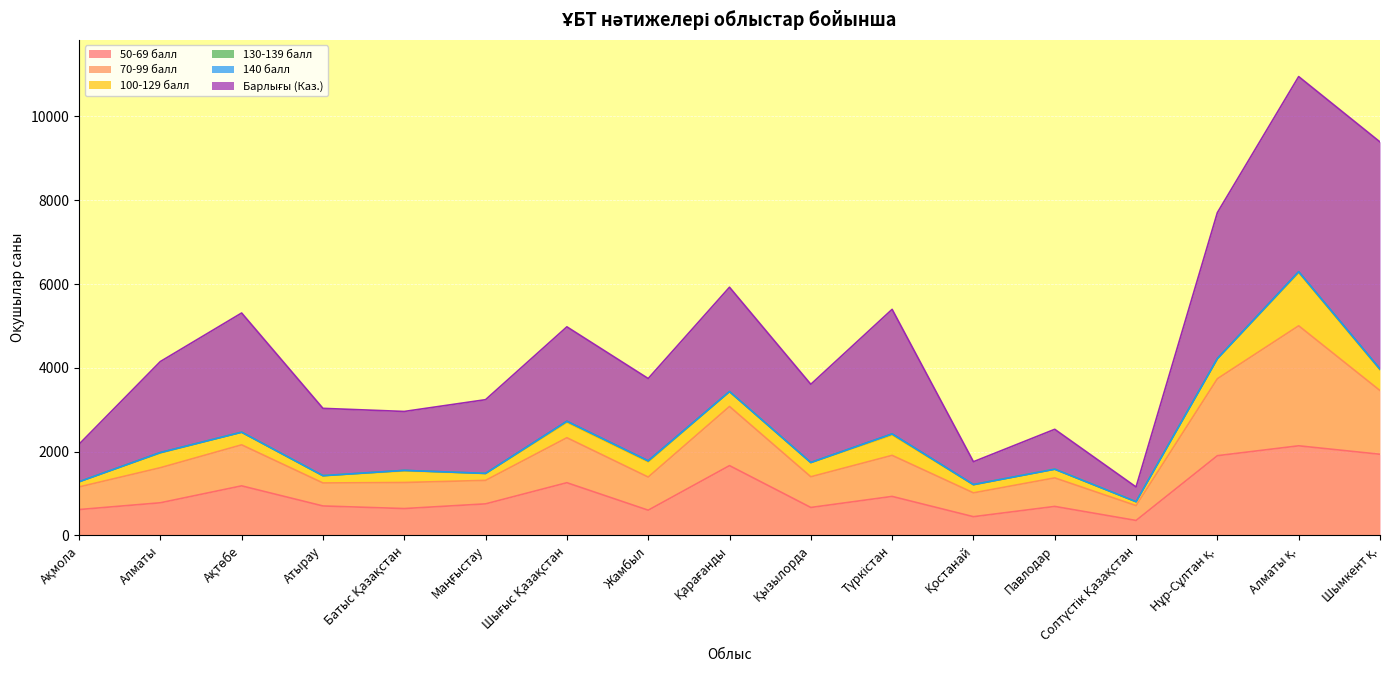

Reading left to right, list all the values displayed in this chart.

50-69 балл: Ақмола=616	Алматы=778	Ақтөбе=1182	Атырау=702	Батыс Қазақстан=640	Маңғыстау=752	Шығыс Қазақстан=1257	Жамбыл=601	Қарағанды=1665	Қызылорда=666	Түркістан=930	Қостанай=446	Павлодар=691	Солтүстік Қазақстан=356	Нұр-Сұлтан қ.=1902	Алматы қ.=2138	Шымкент қ.=1936
70-99 балл: Ақмола=540	Алматы=837	Ақтөбе=979	Атырау=549	Батыс Қазақстан=622	Маңғыстау=561	Шығыс Қазақстан=1074	Жамбыл=791	Қарағанды=1412	Қызылорда=733	Түркістан=980	Қостанай=569	Павлодар=681	Солтүстік Қазақстан=355	Нұр-Сұлтан қ.=1837	Алматы қ.=2865	Шымкент қ.=1521
100-129 балл: Ақмола=123	Алматы=351	Ақтөбе=300	Атырау=172	Батыс Қазақстан=276	Маңғыстау=162	Шығыс Қазақстан=365	Жамбыл=362	Қарағанды=355	Қызылорда=336	Түркістан=484	Қостанай=191	Павлодар=207	Солтүстік Қазақстан=93	Нұр-Сұлтан қ.=476	Алматы қ.=1267	Шымкент қ.=491
130-139 балл: Ақмола=1	Алматы=10	Ақтөбе=2	Атырау=2	Батыс Қазақстан=13	Маңғыстау=4	Шығыс Қазақстан=27	Жамбыл=24	Қарағанды=1	Қызылорда=4	Түркістан=27	Қостанай=6	Павлодар=1	Солтүстік Қазақстан=0	Нұр-Сұлтан қ.=5	Алматы қ.=22	Шымкент қ.=21
140 балл: Ақмола=0	Алматы=0	Ақтөбе=0	Атырау=0	Батыс Қазақстан=0	Маңғыстау=0	Шығыс Қазақстан=0	Жамбыл=0	Қарағанды=0	Қызылорда=0	Түркістан=0	Қостанай=0	Павлодар=0	Солтүстік Қазақстан=0	Нұр-Сұлтан қ.=0	Алматы қ.=0	Шымкент қ.=0
Барлығы (Каз.): Ақмола=895	Алматы=2173	Ақтөбе=2845	Атырау=1607	Батыс Қазақстан=1407	Маңғыстау=1760	Шығыс Қазақстан=2255	Жамбыл=1966	Қарағанды=2490	Қызылорда=1867	Түркістан=2974	Қостанай=546	Павлодар=952	Солтүстік Қазақстан=351	Нұр-Сұлтан қ.=3484	Алматы қ.=4659	Шымкент қ.=5422